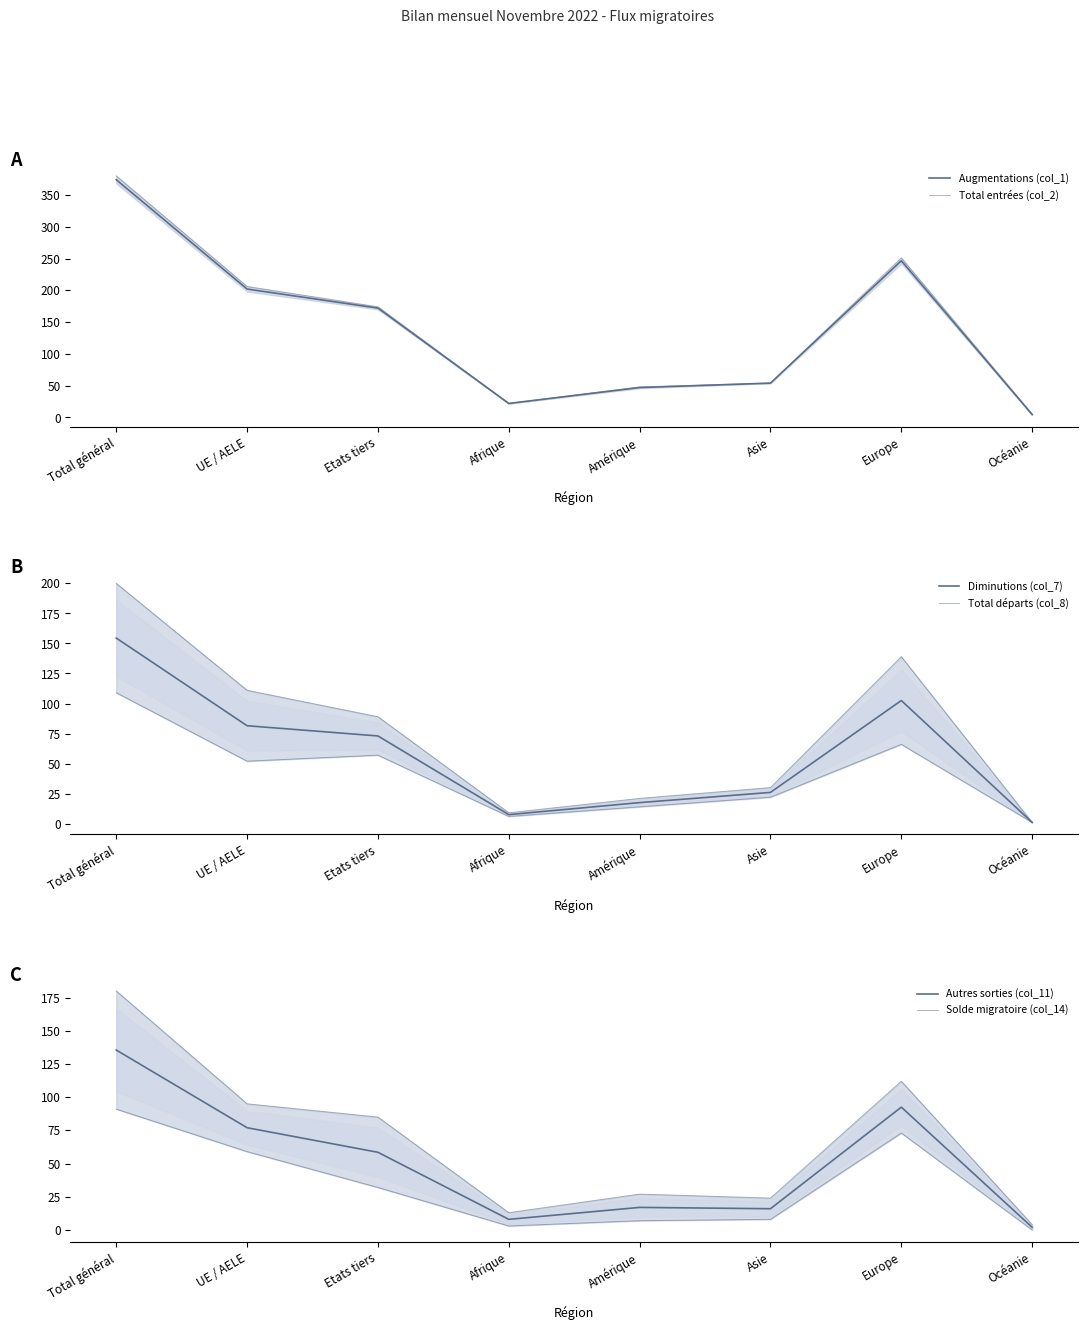

What is the value of the Total départs (col_8) point at the 2nd from the left?

111.0